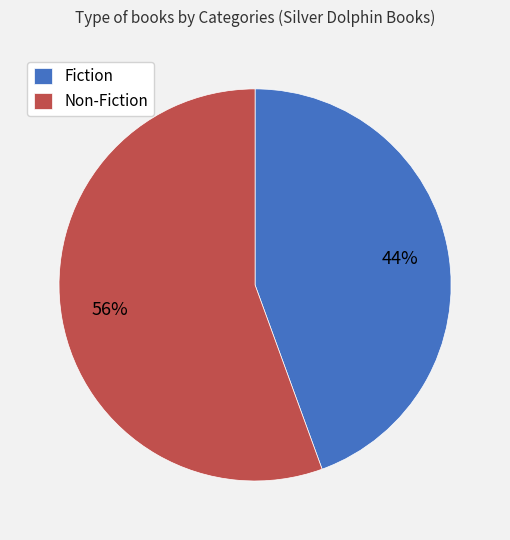

Approximately how many times larger is the value at Fiction compared to Non-Fiction?

0.8